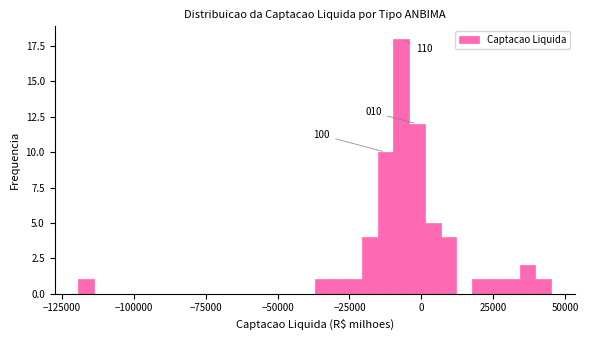

Around what value on the x-axis is the tallest bar? Give the approximate position of its centre, as read against the axis.

-5000